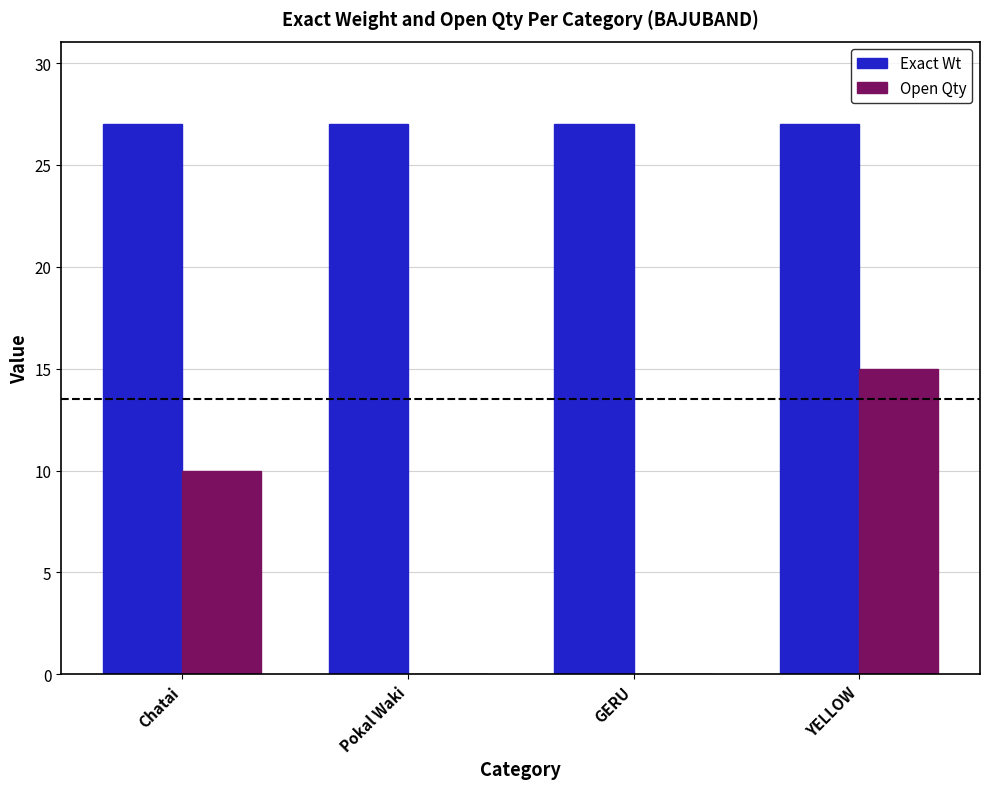

Reading left to right, what are all the values shown in this chart?

Exact Wt: Chatai=27	Pokal Waki=27	GERU=27	YELLOW=27
Open Qty: Chatai=10	Pokal Waki=0	GERU=0	YELLOW=15